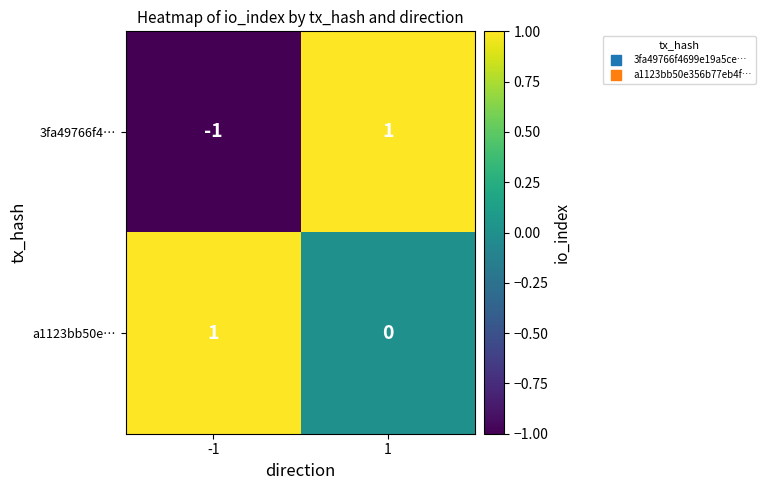

At 1, list the series in order from largest to smallest.

3fa49766f4…, a1123bb50e…